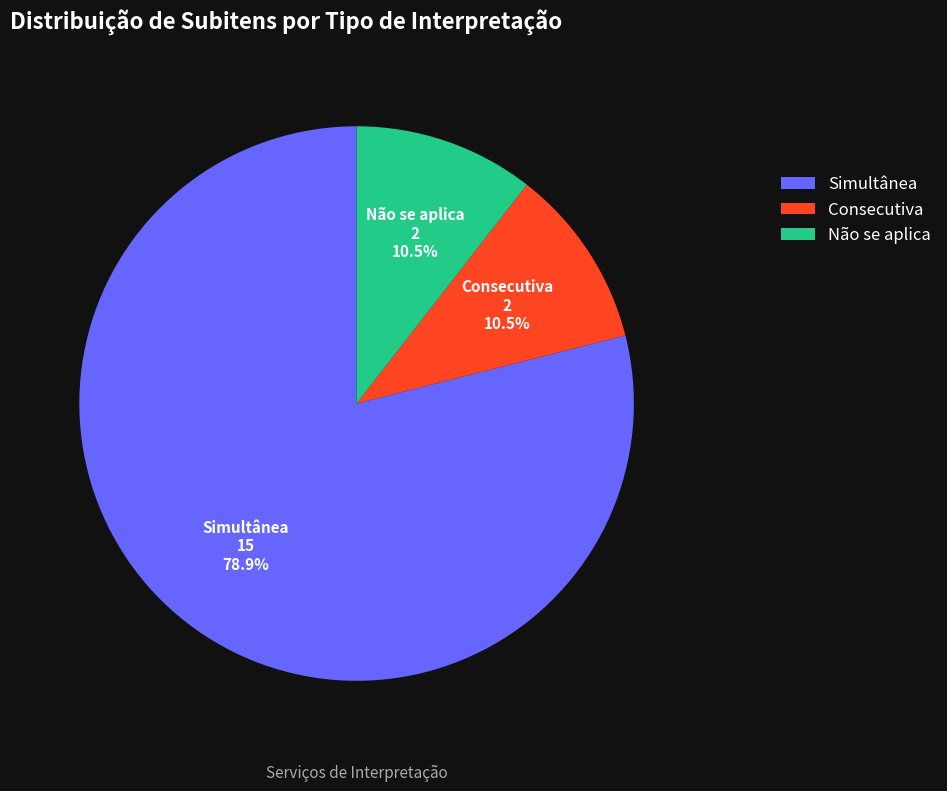

What portion of the pie excludes Não se aplica?

89.5%